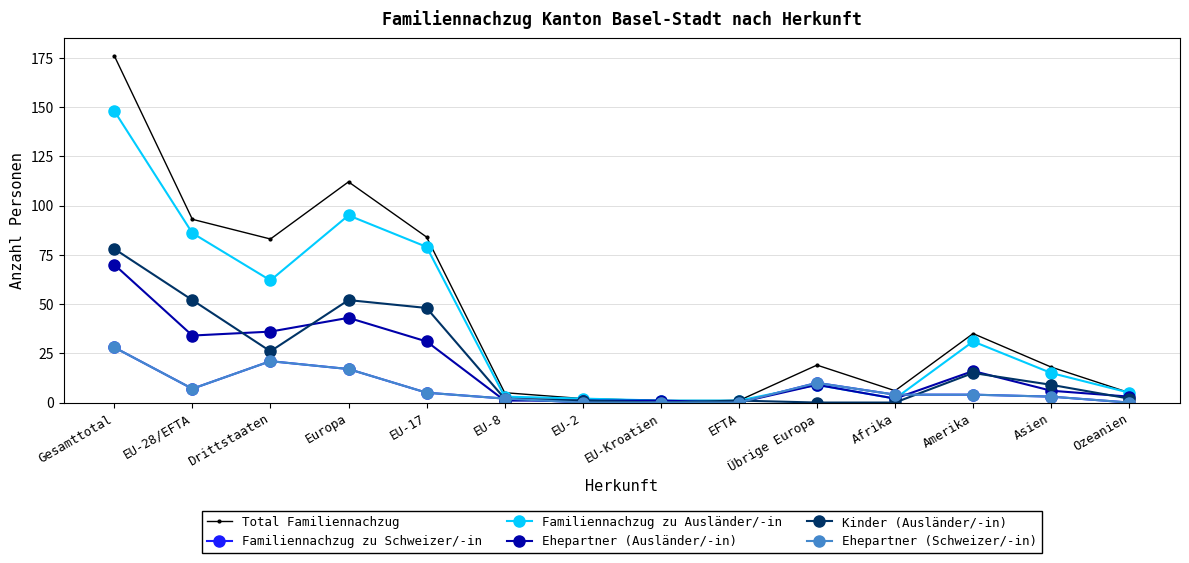

Reading right to left, list all the values displayed in this chart.

Total Familiennachzug: Ozeanien=5	Asien=18	Amerika=35	Afrika=6	Übrige Europa=19	EFTA=1	EU-Kroatien=1	EU-2=2	EU-8=5	EU-17=84	Europa=112	Drittstaaten=83	EU-28/EFTA=93	Gesamttotal=176
Familiennachzug zu Schweizer/-in: Ozeanien=0	Asien=3	Amerika=4	Afrika=4	Übrige Europa=10	EFTA=0	EU-Kroatien=0	EU-2=0	EU-8=2	EU-17=5	Europa=17	Drittstaaten=21	EU-28/EFTA=7	Gesamttotal=28
Familiennachzug zu Ausländer/-in: Ozeanien=5	Asien=15	Amerika=31	Afrika=2	Übrige Europa=9	EFTA=1	EU-Kroatien=1	EU-2=2	EU-8=3	EU-17=79	Europa=95	Drittstaaten=62	EU-28/EFTA=86	Gesamttotal=148
Ehepartner (Ausländer/-in): Ozeanien=3	Asien=6	Amerika=16	Afrika=2	Übrige Europa=9	EFTA=0	EU-Kroatien=1	EU-2=1	EU-8=1	EU-17=31	Europa=43	Drittstaaten=36	EU-28/EFTA=34	Gesamttotal=70
Kinder (Ausländer/-in): Ozeanien=2	Asien=9	Amerika=15	Afrika=0	Übrige Europa=0	EFTA=1	EU-Kroatien=0	EU-2=1	EU-8=2	EU-17=48	Europa=52	Drittstaaten=26	EU-28/EFTA=52	Gesamttotal=78
Ehepartner (Schweizer/-in): Ozeanien=0	Asien=3	Amerika=4	Afrika=4	Übrige Europa=10	EFTA=0	EU-Kroatien=0	EU-2=0	EU-8=2	EU-17=5	Europa=17	Drittstaaten=21	EU-28/EFTA=7	Gesamttotal=28